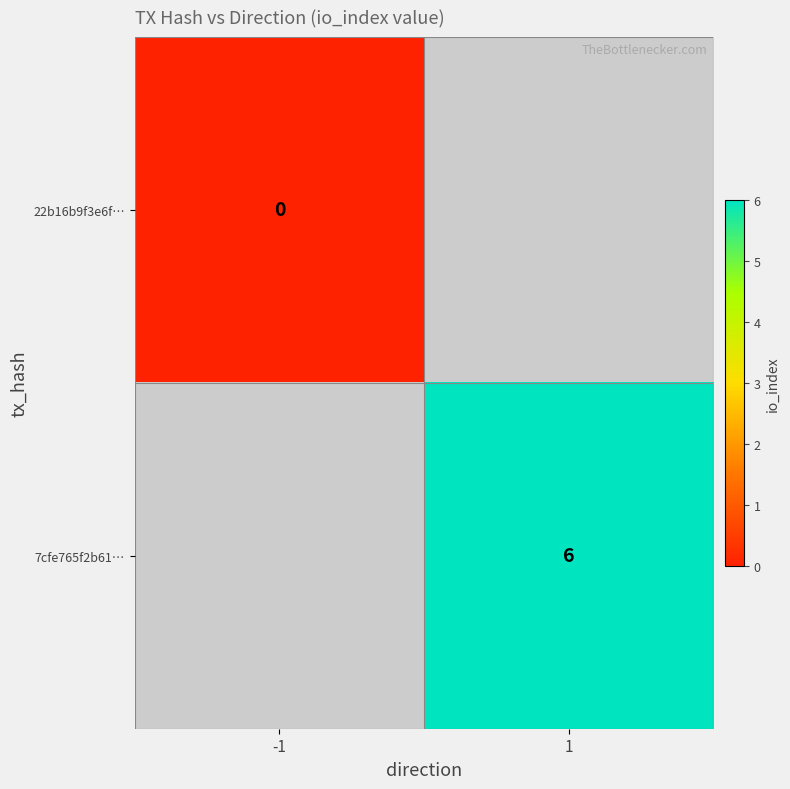

List the series in order of their overall mean, lowest first.

22b16b9f3e6f…, 7cfe765f2b61…